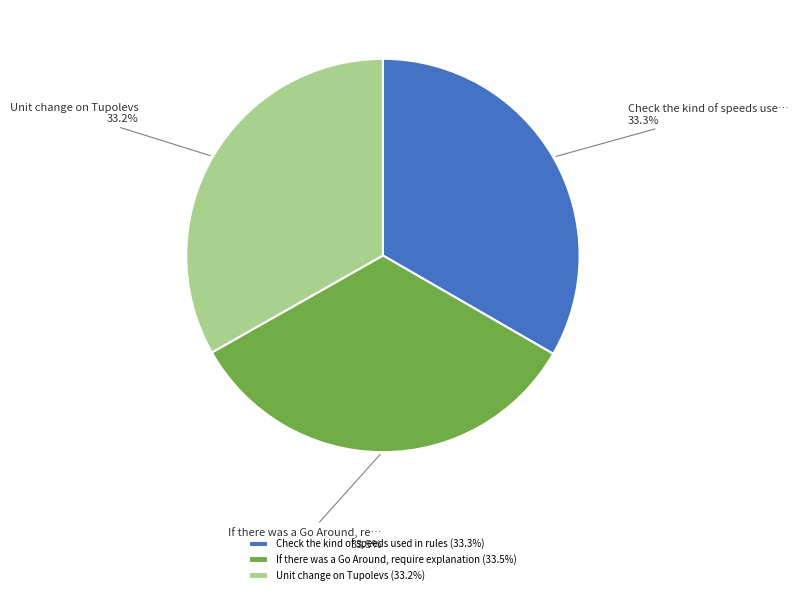

Approximately how many times larger is the value at If there was a Go Around, require explanation (33.5%) compared to Unit change on Tupolevs (33.2%)?

1.0